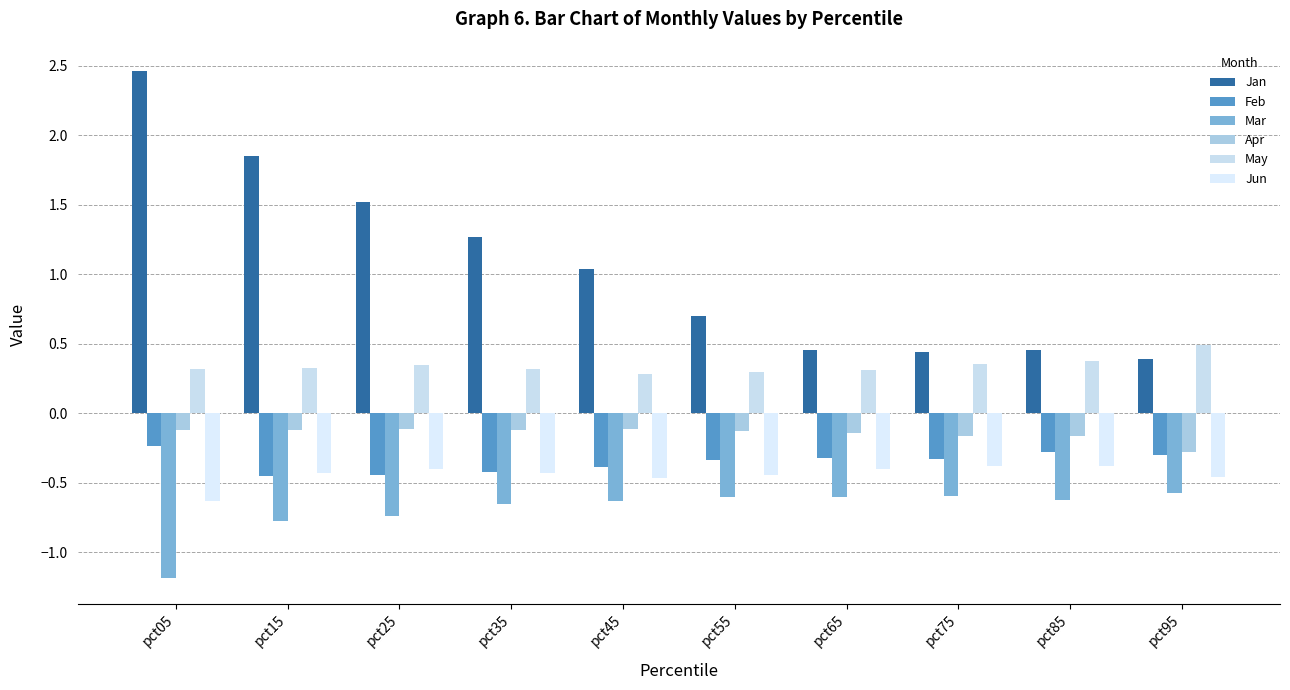

How many bars are there in each group?

6